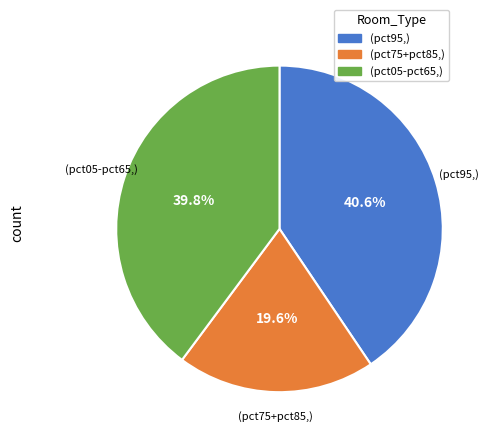

Is there a majority slice in this chart?

No